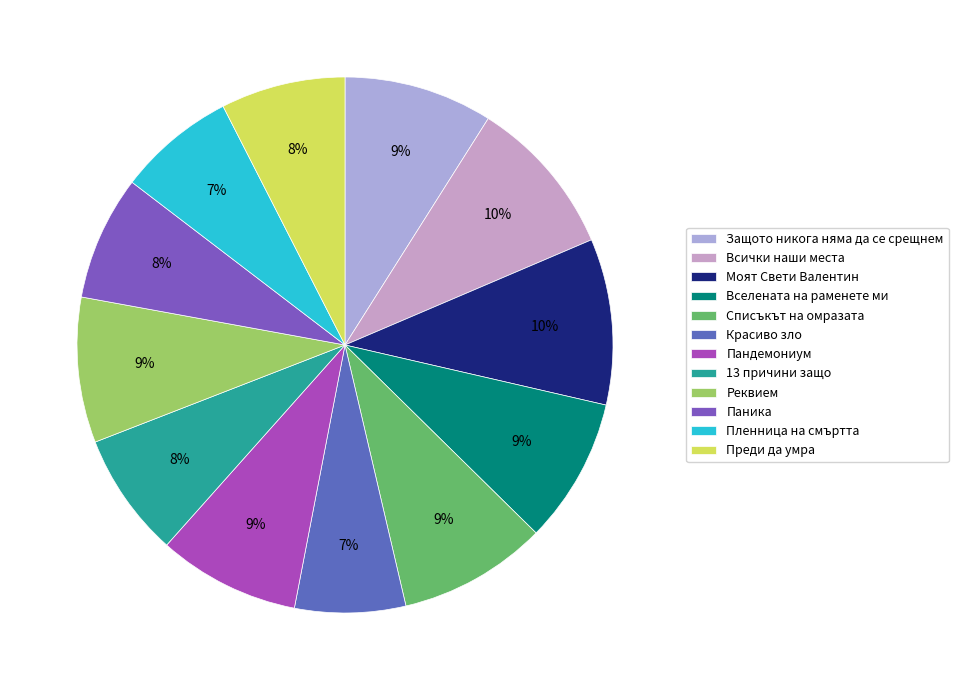

Is Всички наши места the majority of the pie?

No